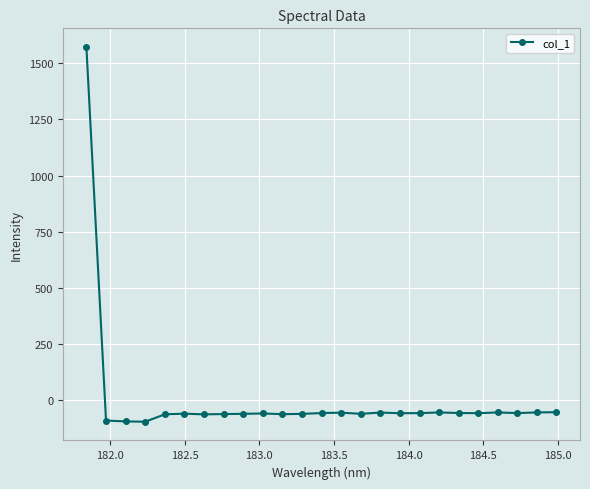

What is the difference between the second highest and minimum values?

42.3